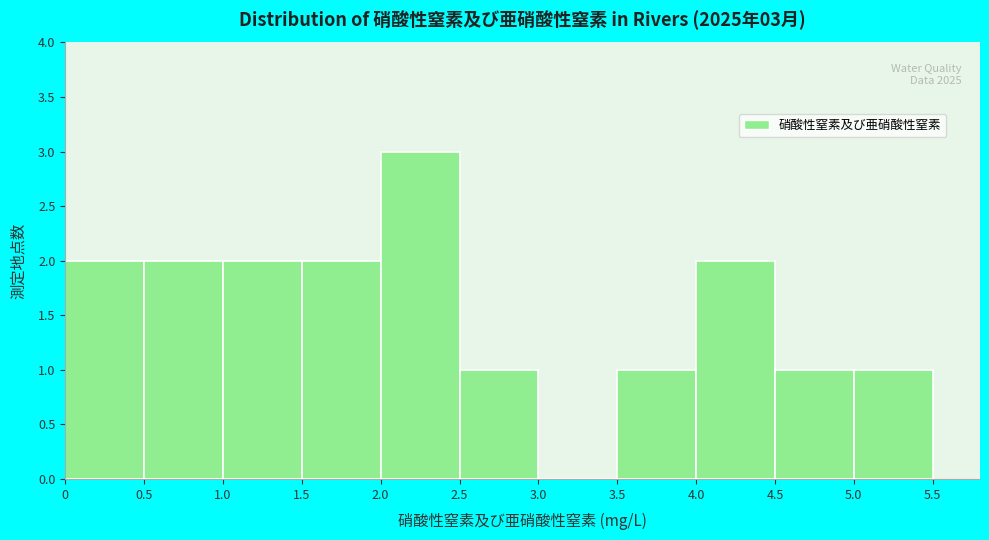

Over which range of the x-axis is the bar tallest?

2.0 to 2.5